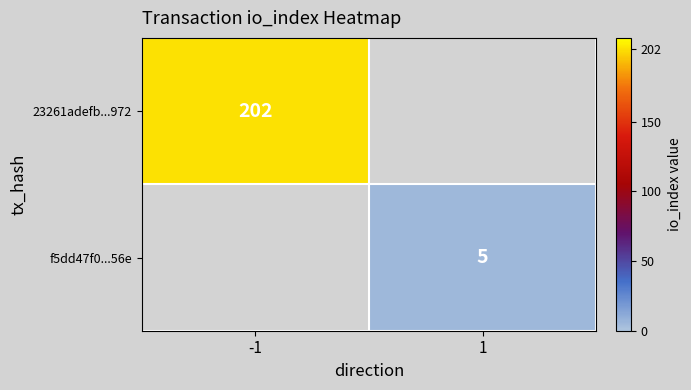

The value of 23261adefb...972 at -1 is 95. True or false?

False